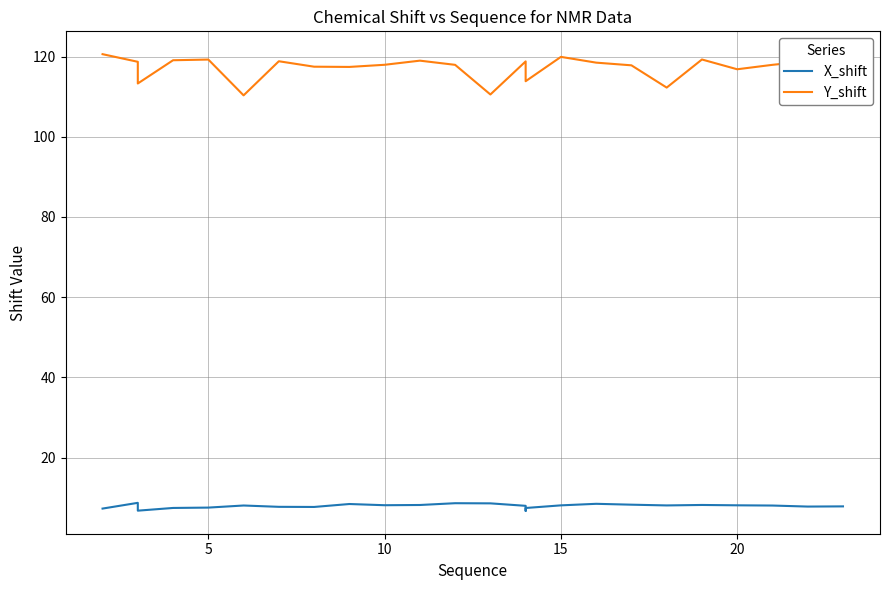

The value of Y_shift at 12 is 117.9. True or false?

True